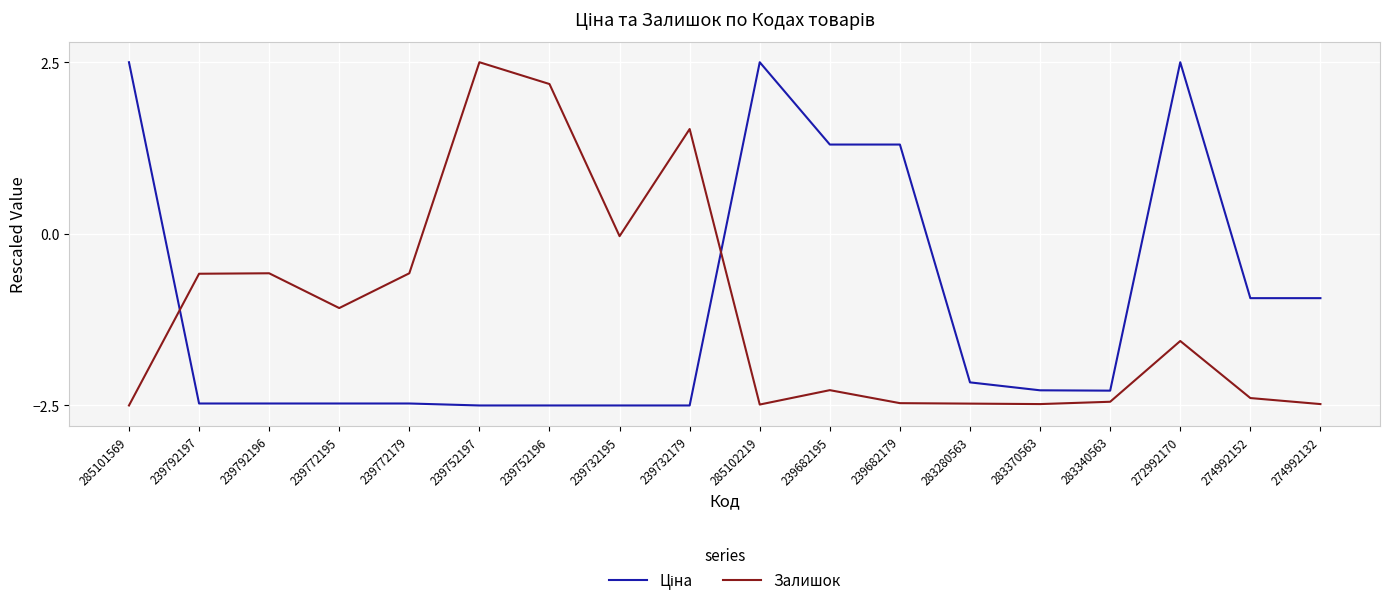

At which label does Залишок first exceed -1?

239792197